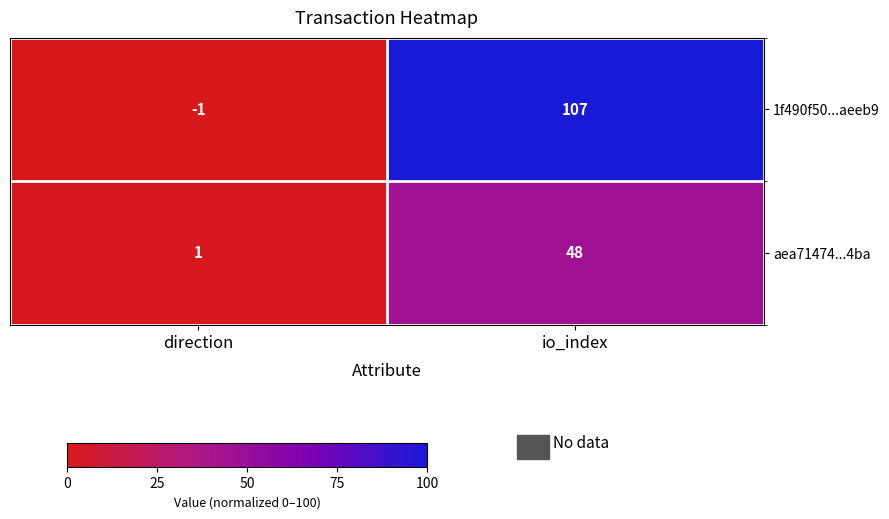

What is the difference between the maximum and minimum values in the aea71474...4ba series?

47